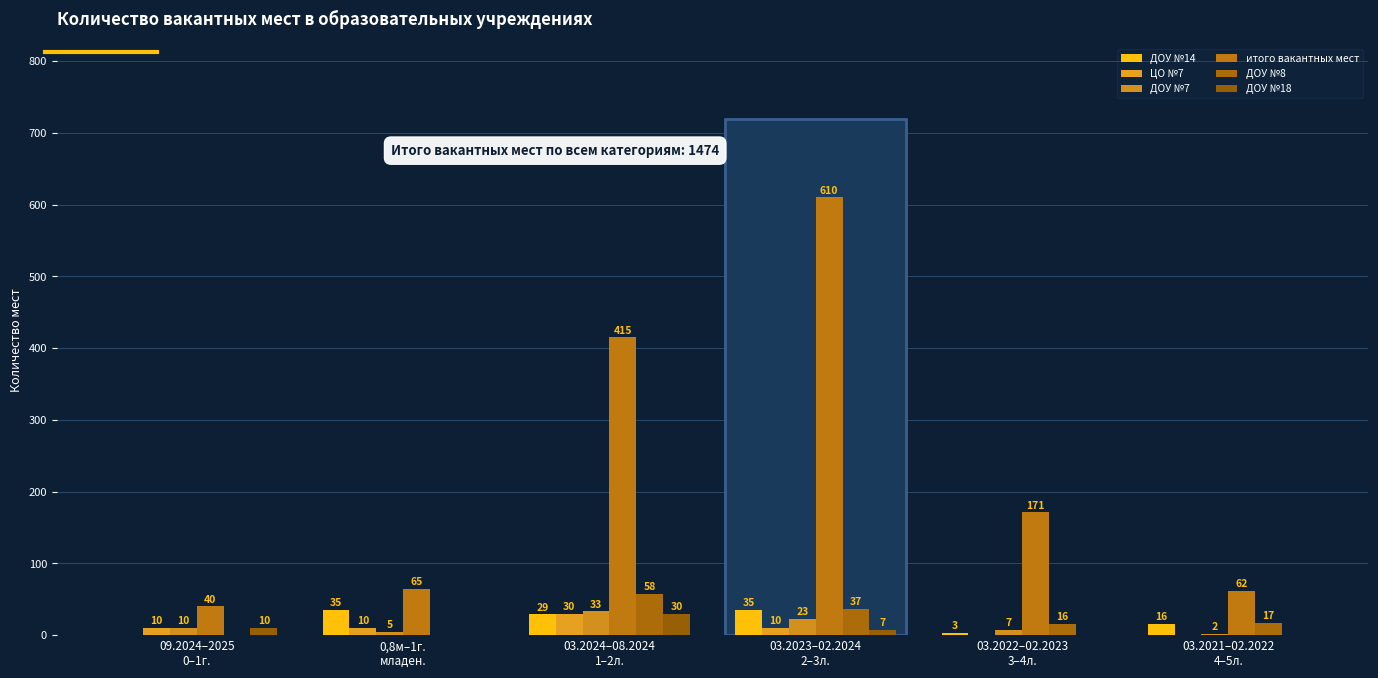

What is the difference between the ДОУ №18 values at 03.2022–02.2023
3–4л. and 03.2024–08.2024
1–2л.?

30